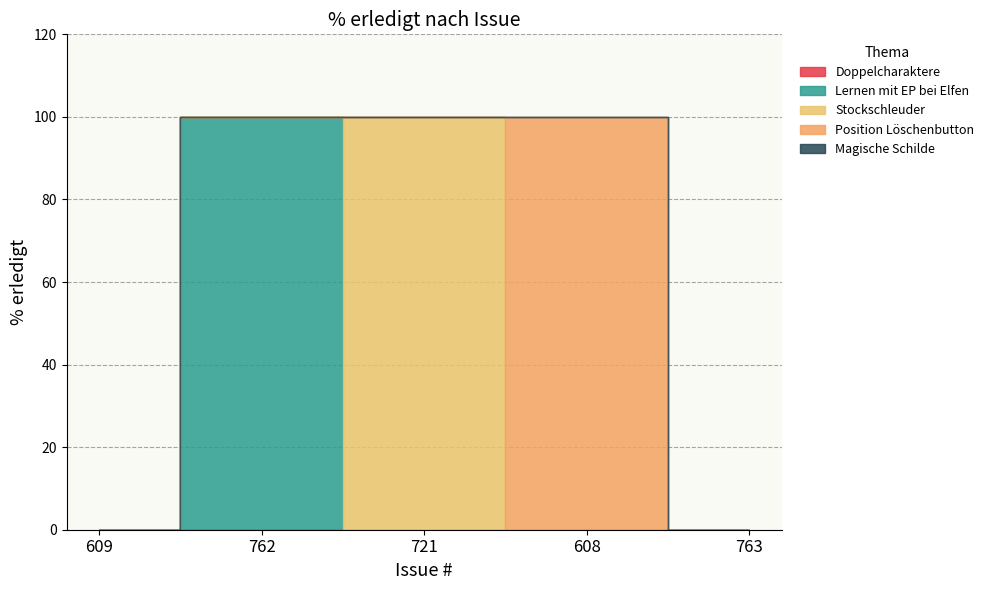

What is the value of the 3rd point from the left?

100